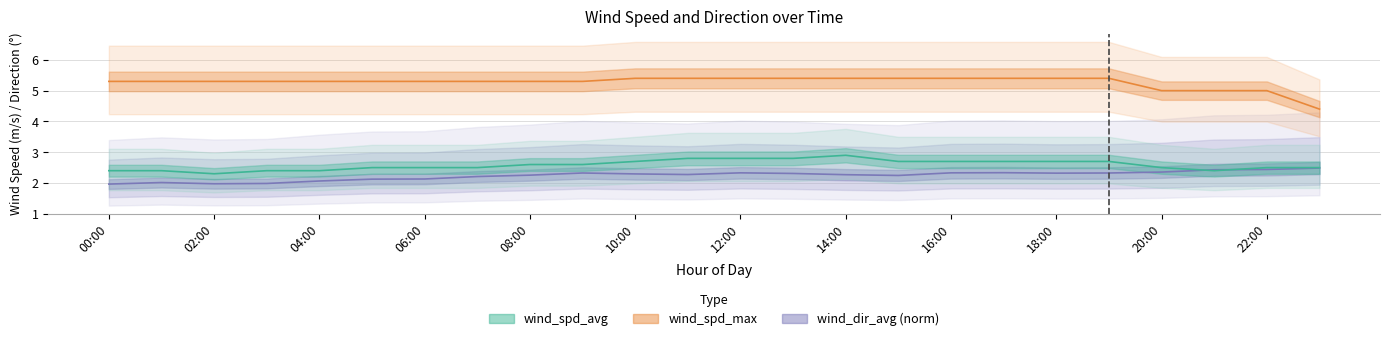

What is the value of the wind_spd_avg point at the 4th from the left?

2.4